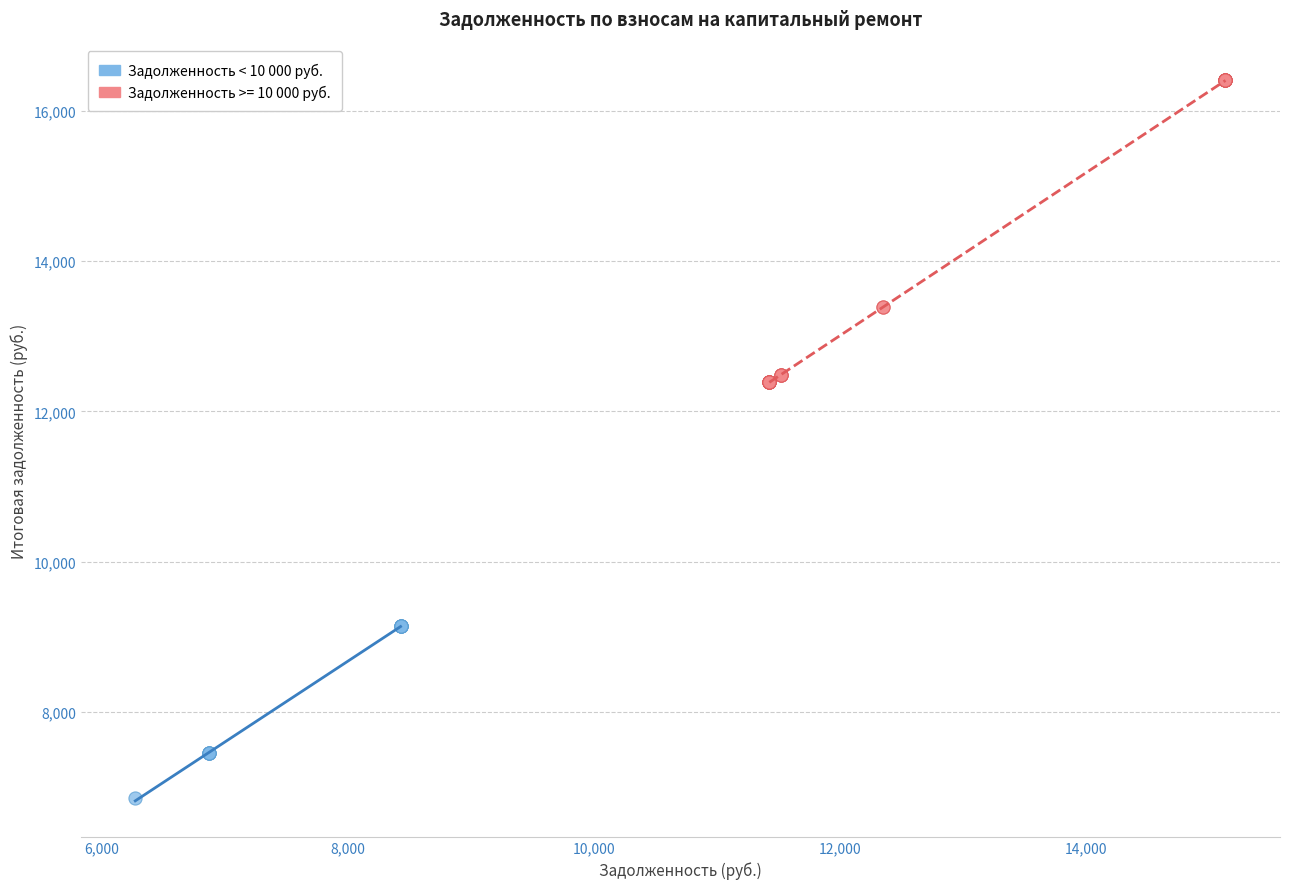

Which series contains the lowest Y value?

Задолженность < 10 000 руб.